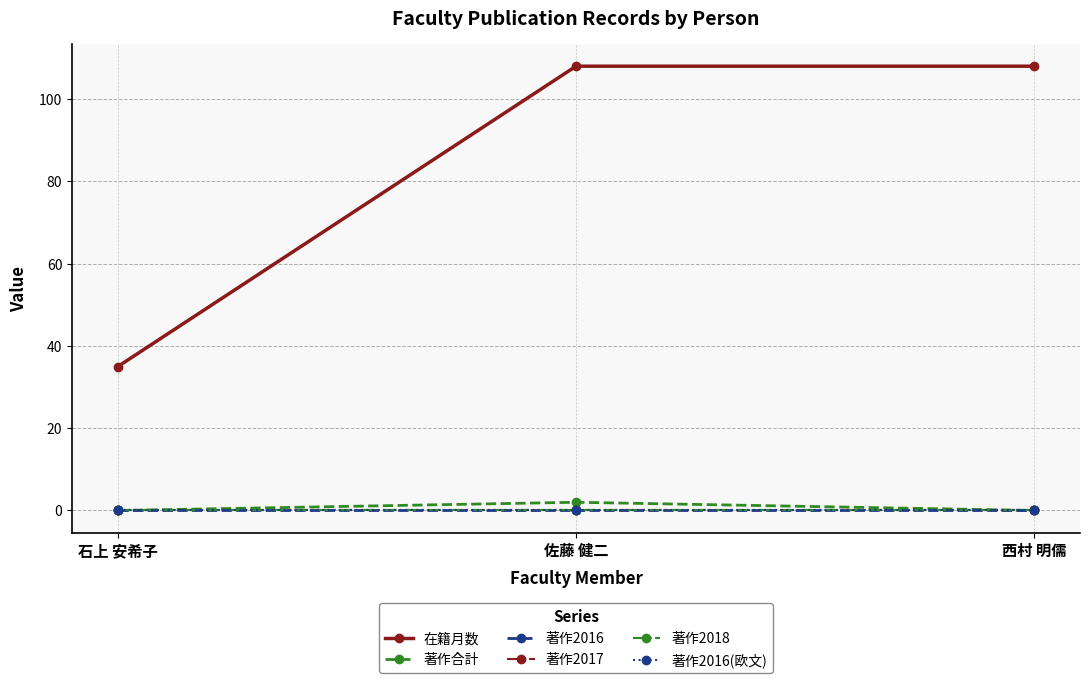

Does the chart have visible grid lines?

Yes